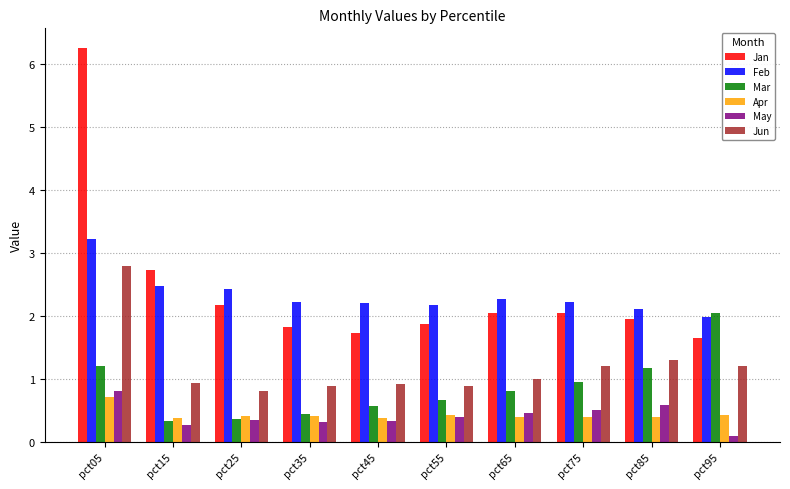

Reading right to left, list all the values displayed in this chart.

Jan: 1.7	1.9	2.0	2.0	1.9	1.7	1.8	2.2	2.7	6.3
Feb: 2.0	2.1	2.2	2.3	2.2	2.2	2.2	2.4	2.5	3.2
Mar: 2.0	1.2	0.9	0.8	0.7	0.6	0.4	0.4	0.3	1.2
Apr: 0.4	0.4	0.4	0.4	0.4	0.4	0.4	0.4	0.4	0.7
May: 0.1	0.6	0.5	0.5	0.4	0.3	0.3	0.3	0.3	0.8
Jun: 1.2	1.3	1.2	1.0	0.9	0.9	0.9	0.8	0.9	2.8